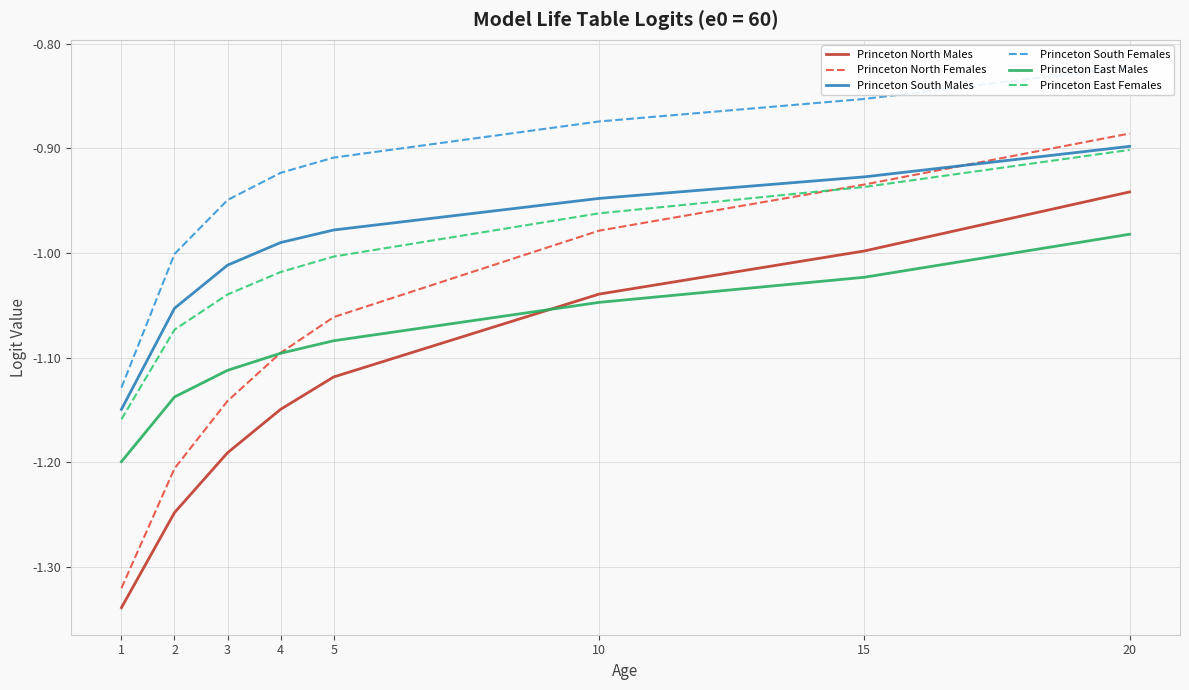

Which series has the largest range (max minus min)?

Princeton North Females